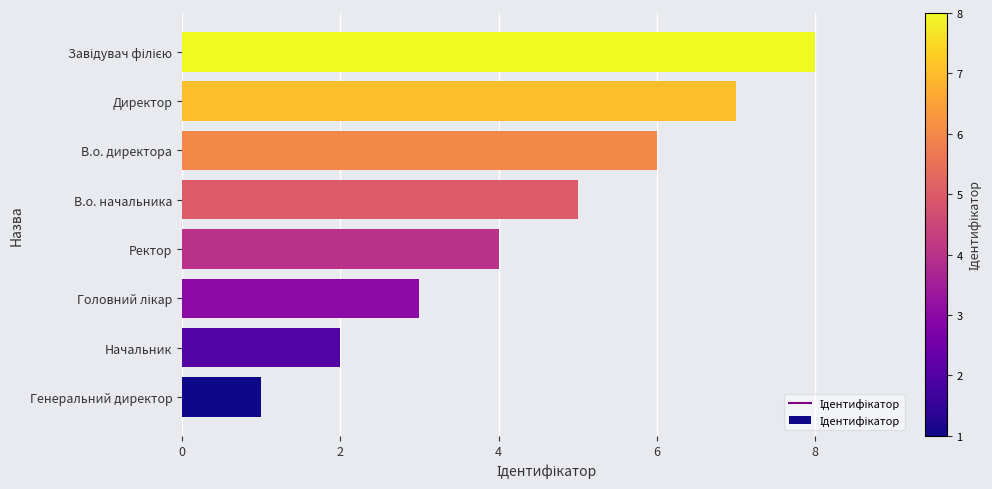

What is the maximum value shown in the chart?

8